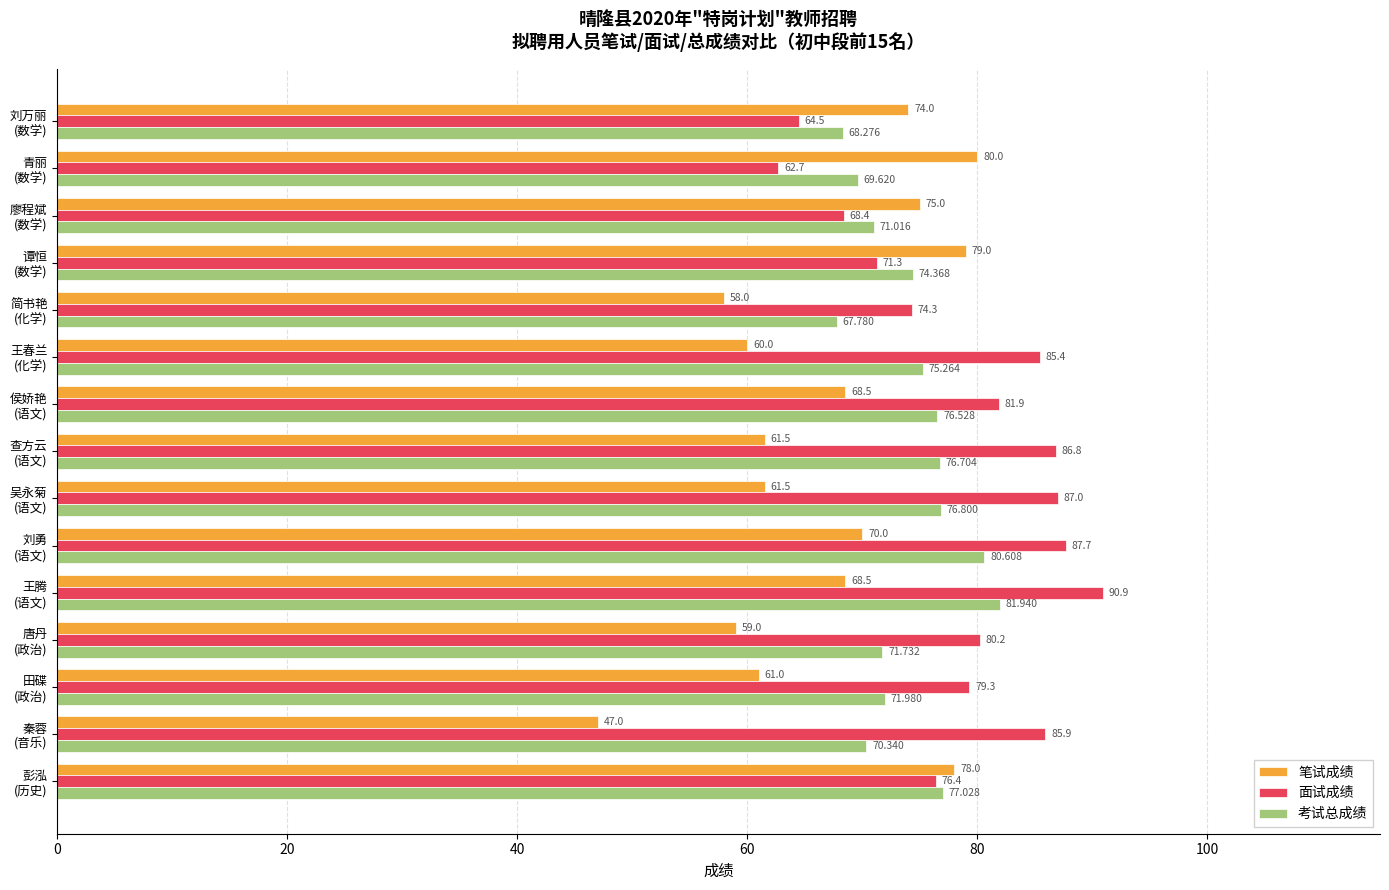

Rank the series by their maximum value, from lowest to highest.

笔试成绩, 考试总成绩, 面试成绩